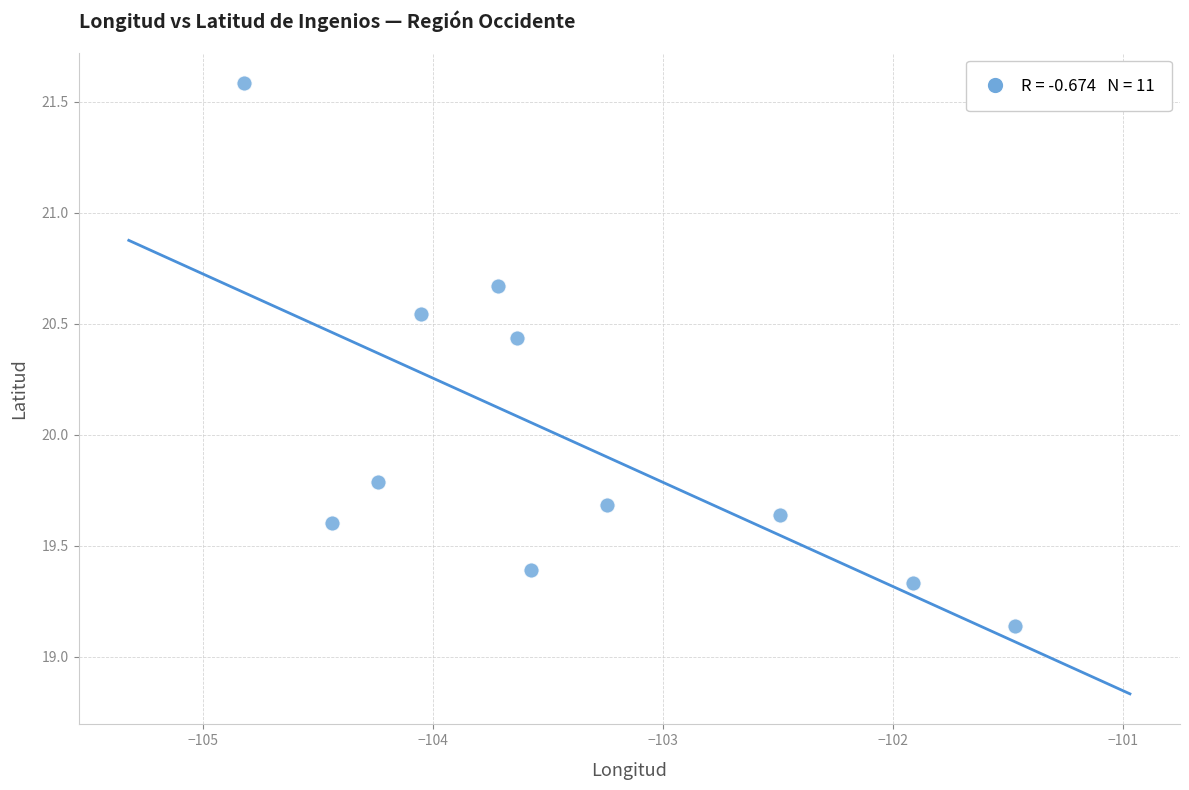

What Y value in the scatter plot is closest to 20?

19.8